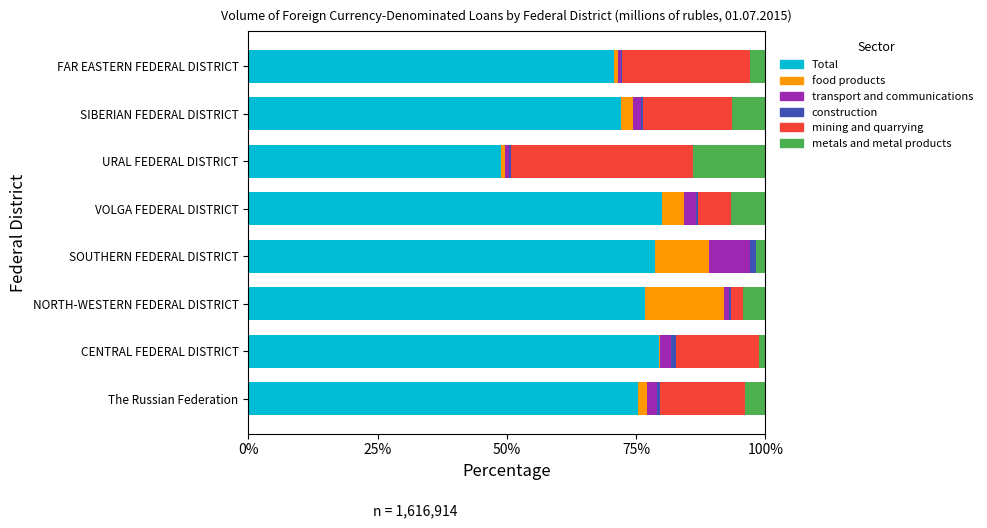

True or false: Total has a value of 38.6 at FAR EASTERN FEDERAL DISTRICT.

False